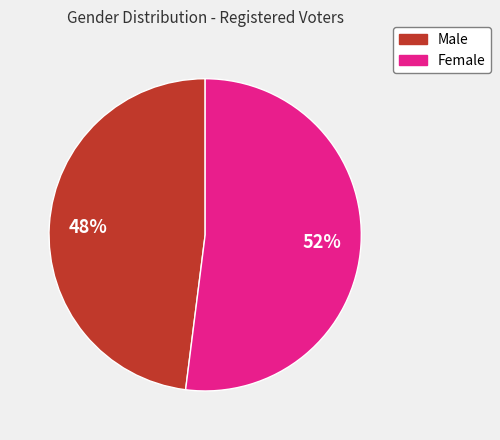

Is there any slice that represents more than half of the pie?

Yes